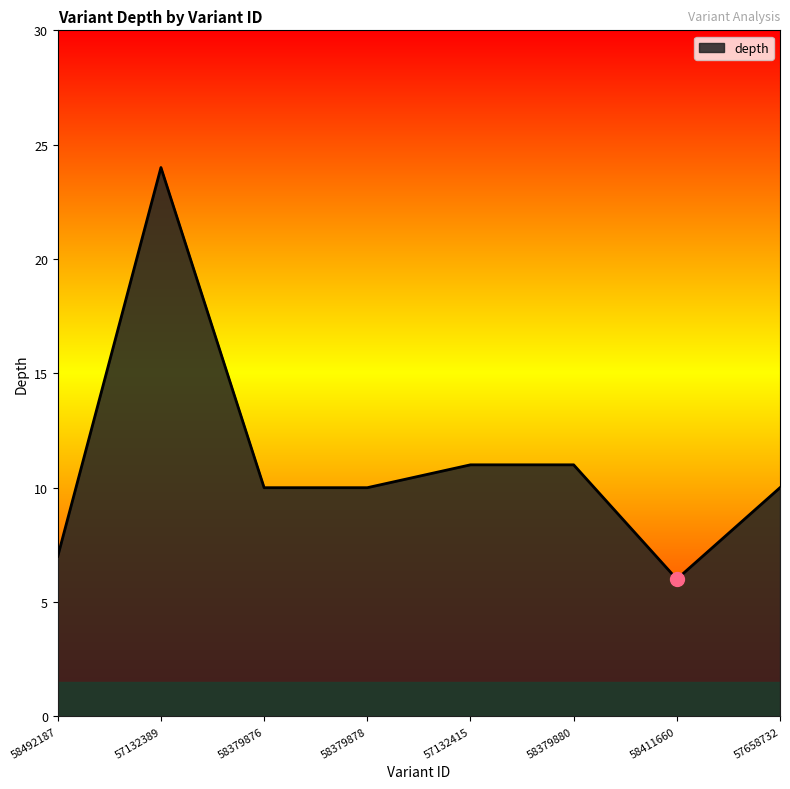

What position from the right is 57132415?

4